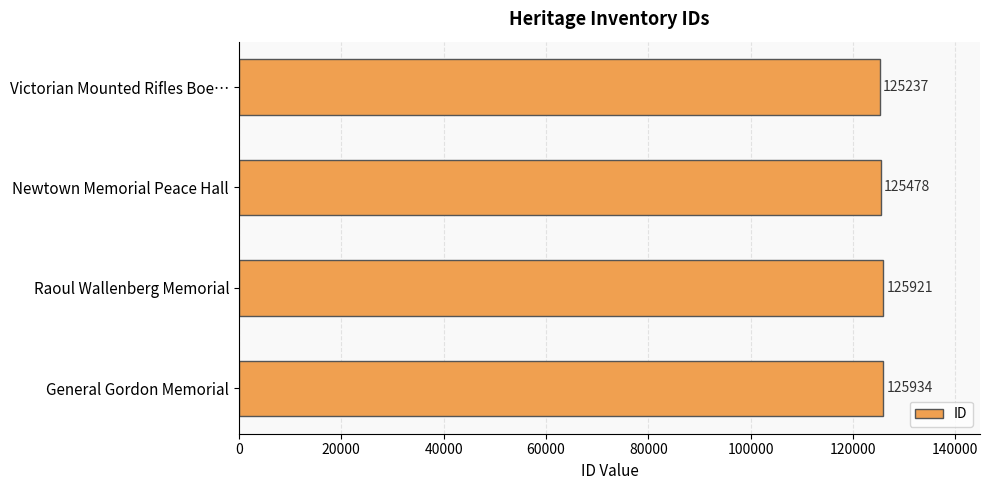

Rank the categories by value from highest to lowest.

General Gordon Memorial, Raoul Wallenberg Memorial, Newtown Memorial Peace Hall, Victorian Mounted Rifles Boe…